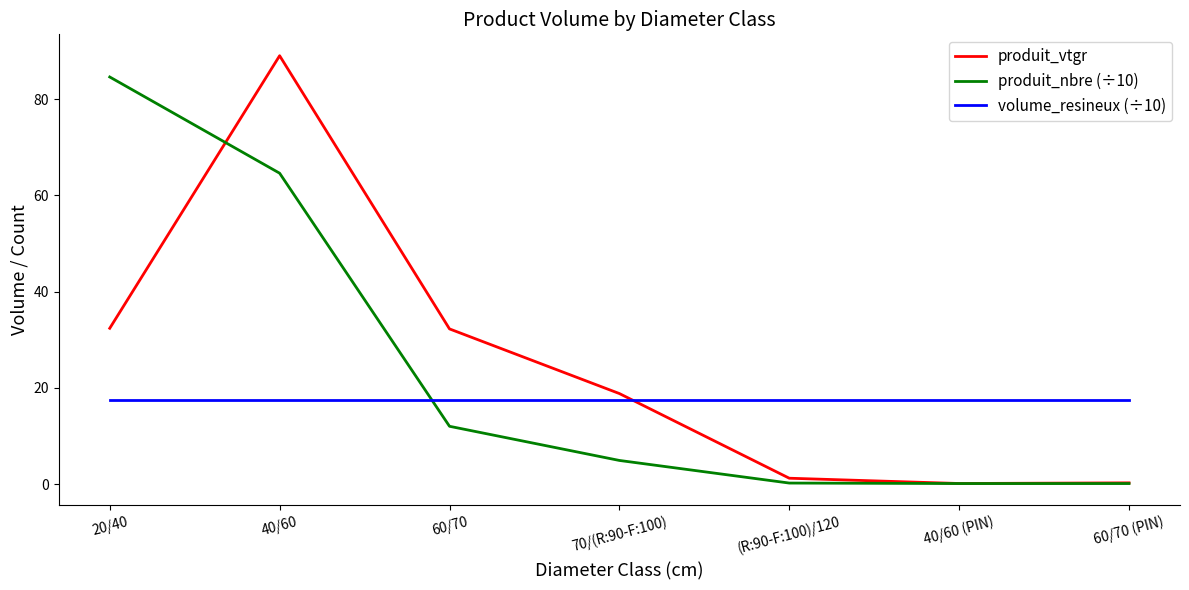

True or false: produit_nbre (÷10) has more than 1 points higher than both neighbors.

False